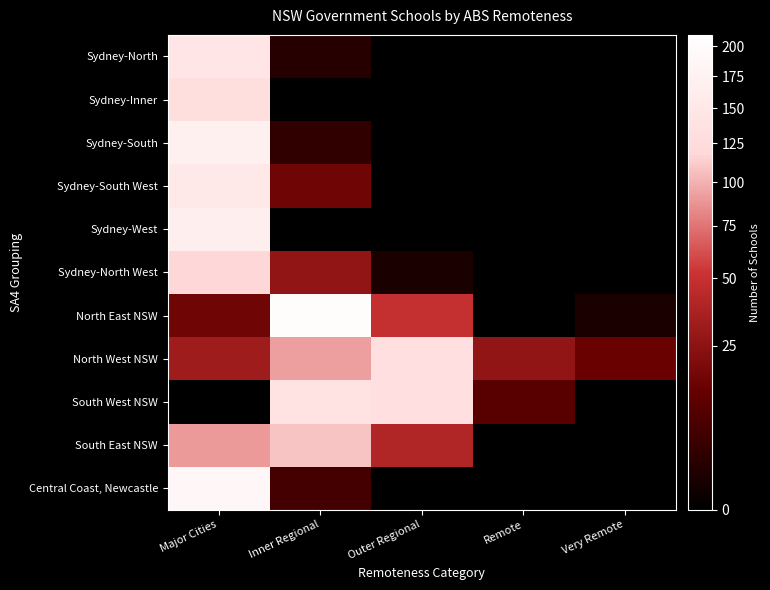

Is it true that Sydney-West equals 92.7 at Major Cities?

False